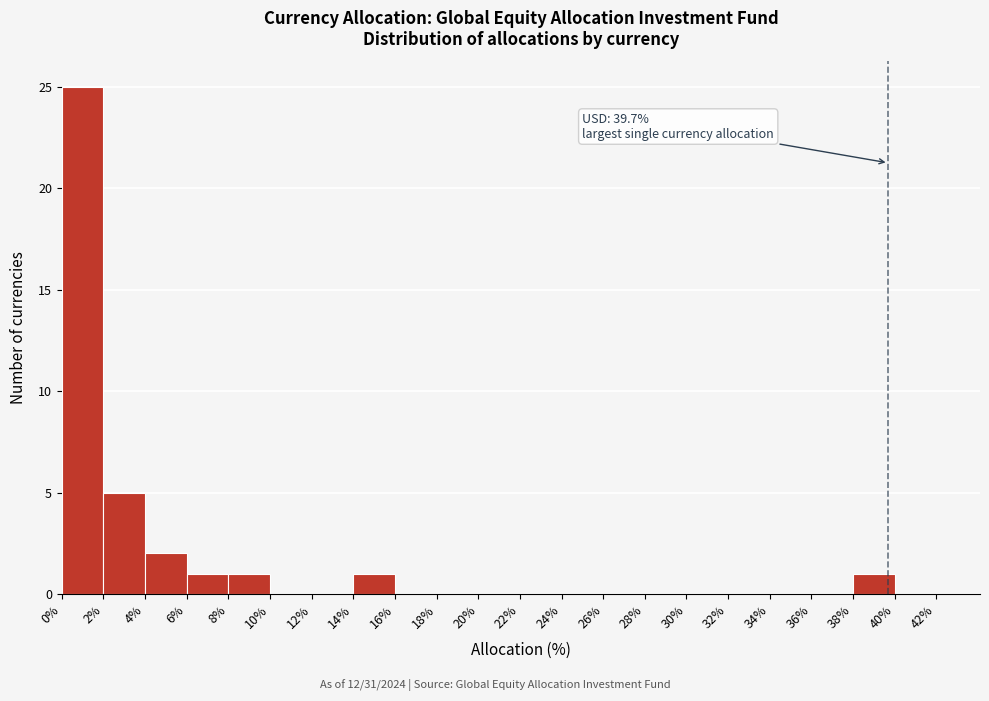

Which range on the x-axis has the tallest bar?

0% to 2%